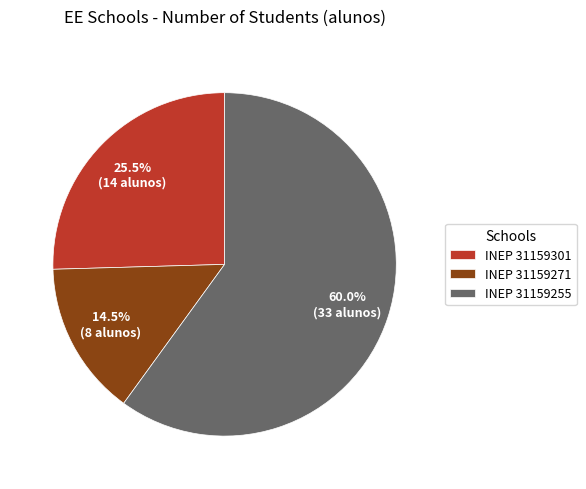

Which slice is the smallest?

INEP 31159271